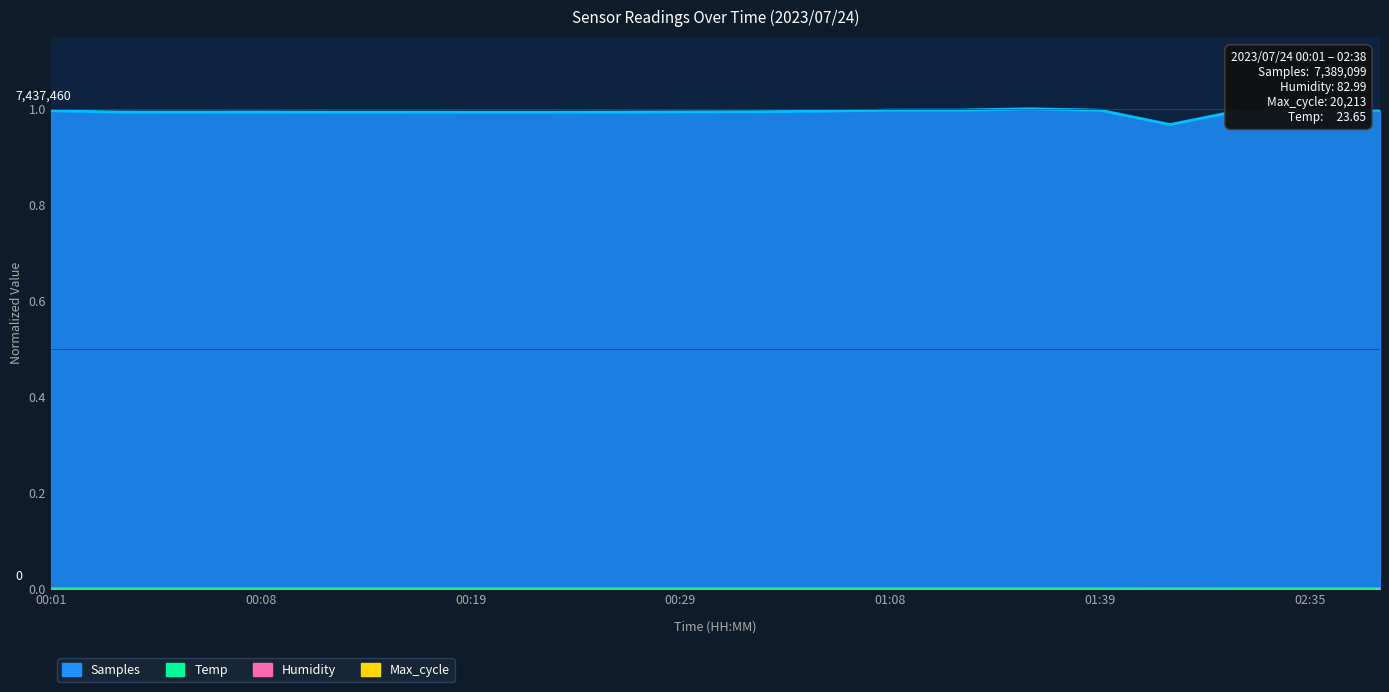

At which category does the chart reach its minimum across all series?

02:38